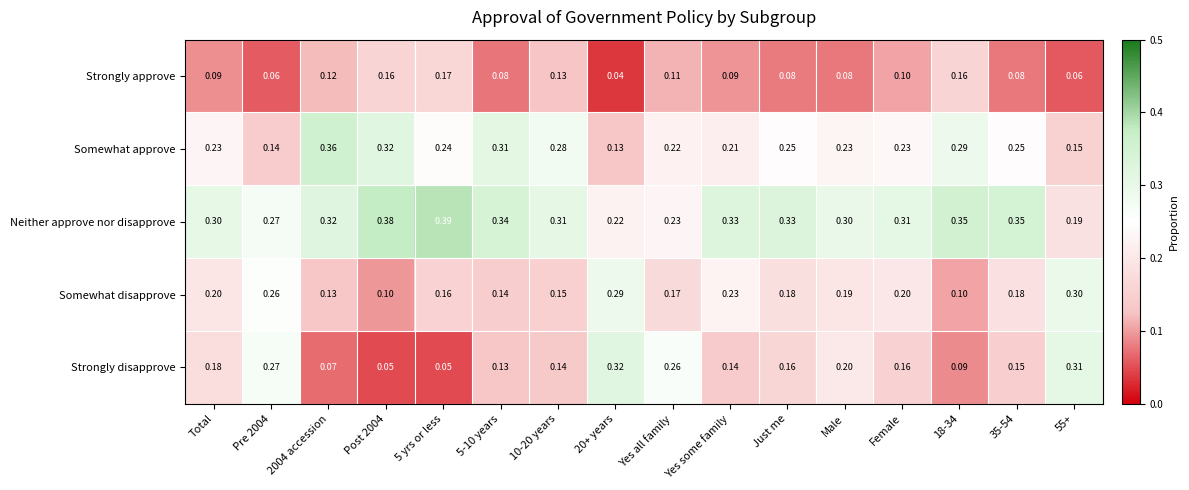

Which series has the largest range (max minus min)?

Strongly disapprove